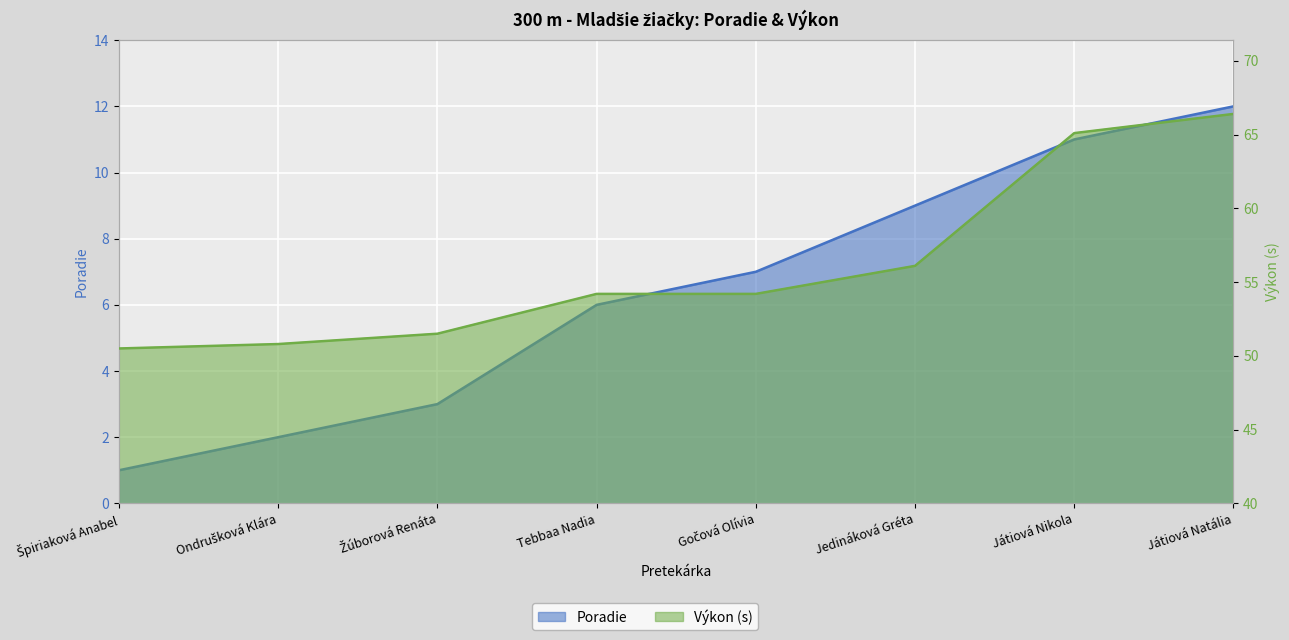

Between Ondrušková Klára and Gočová Olívia, which series saw the biggest shift?

Poradie